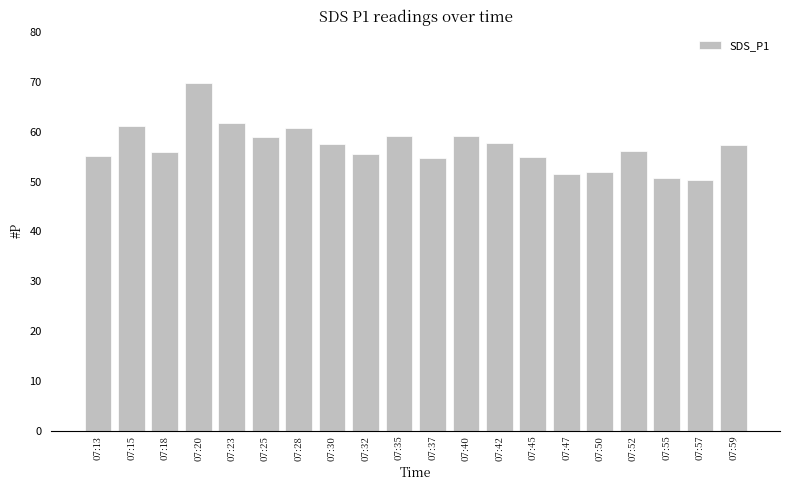

What is the maximum value shown in the chart?

69.8